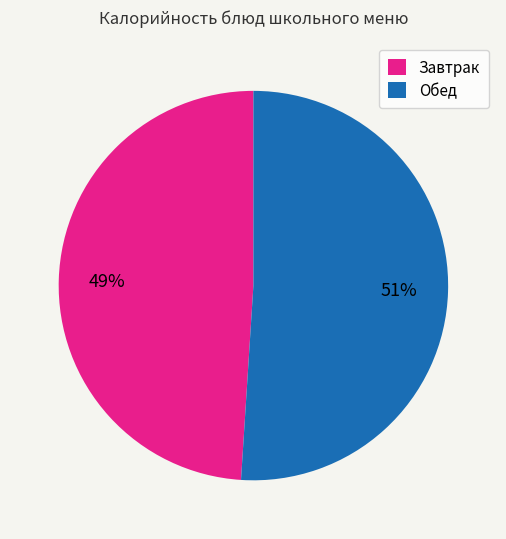

Is it true that Обед is 51% of the pie?

True